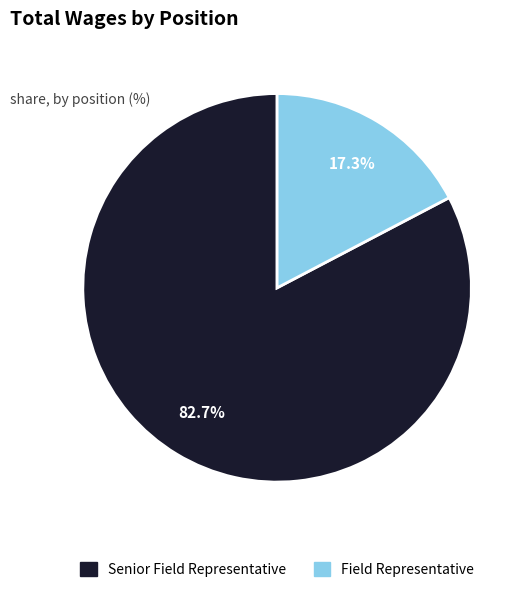

To the nearest percent, what is the difference between the largest and smallest slice percentages?

65%